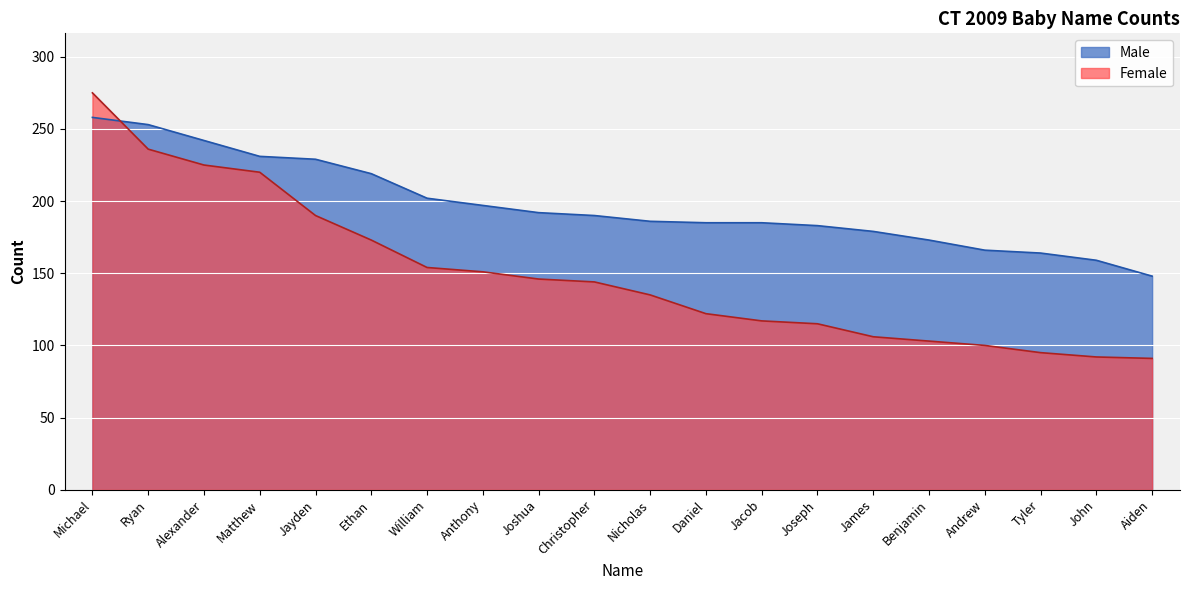

What is the value of the Female point at the 5th from the left?

190